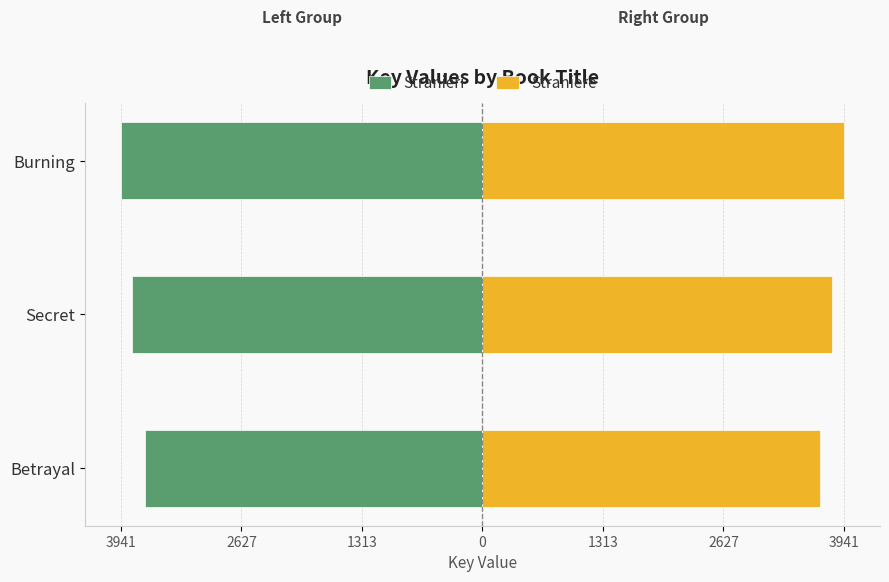

Is the value of Straniere at Secret greater than the value of Stranieri at Burning?

Yes